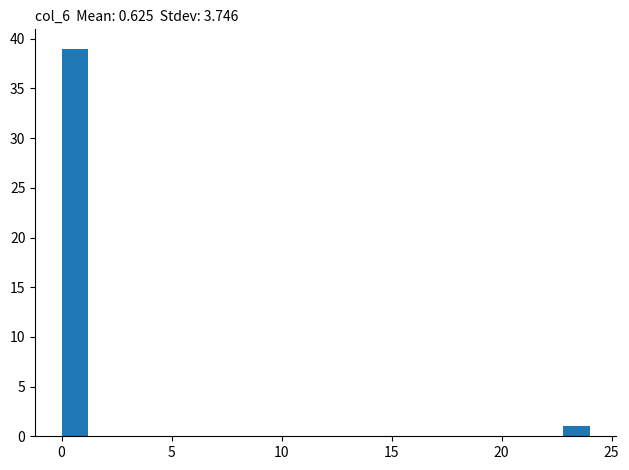

Read against the x-axis, roughly where is the centre of the tallest bar?

0.5